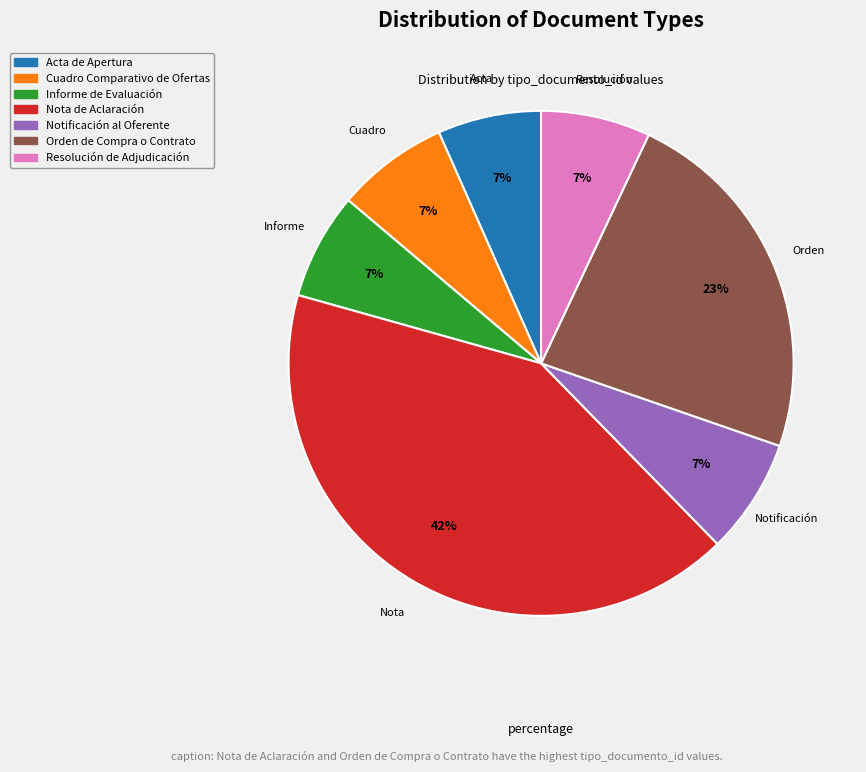

Is there any slice that represents more than half of the pie?

No